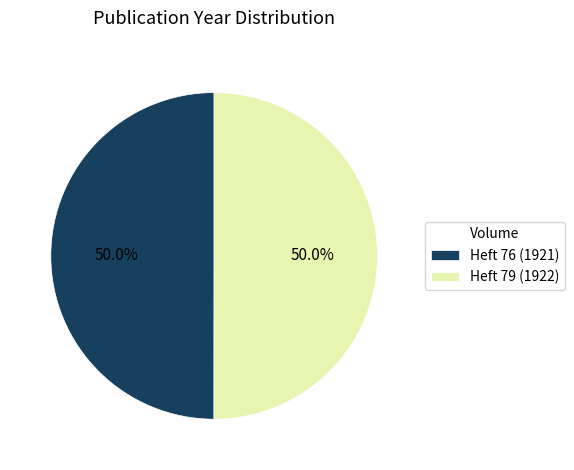

What percentage do Heft 79 (1922) and Heft 76 (1921) together represent?

100.0%